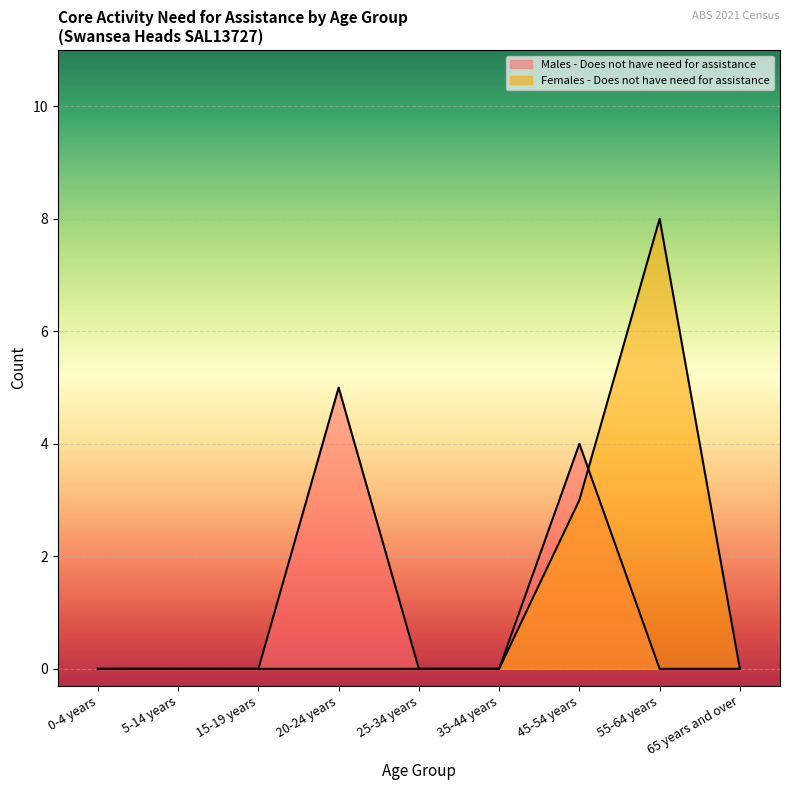

At which category is the sum across all series the highest?

55-64 years